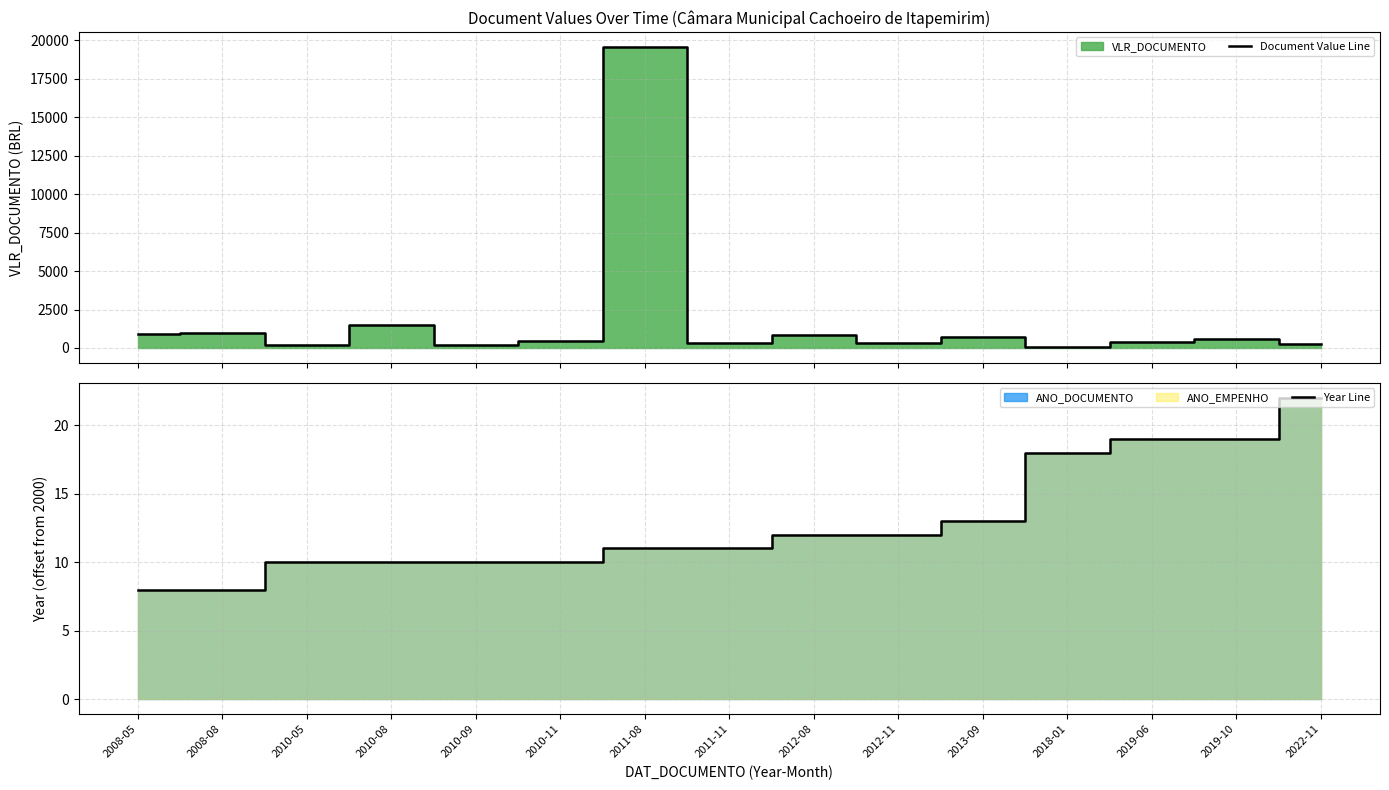

At which category is the sum across all series the highest?

2011-08